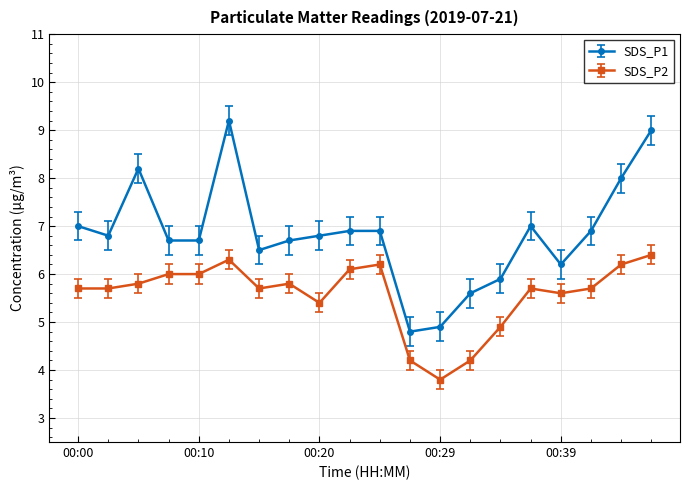

Is this an area chart (filled region under the line)?

No